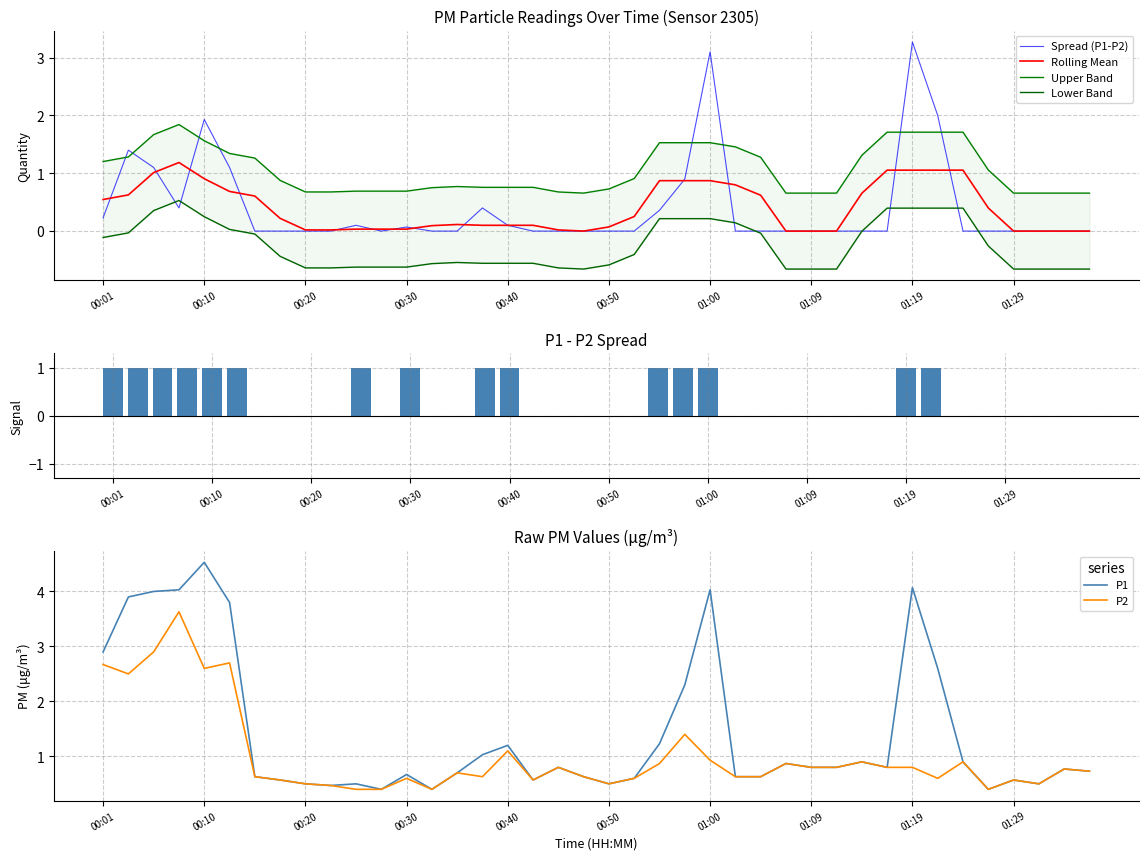

Reading right to left, extract all data points from this chart.

P1: 01:36=0.7	01:34=0.8	01:31=0.5	01:29=0.6	01:27=0.4	01:24=0.9	01:22=2.6	01:19=4.1	01:17=0.8	01:14=0.9	01:12=0.8	01:09=0.8	01:07=0.9	01:04=0.6	01:02=0.6	01:00=4.0	00:57=2.3	00:55=1.2	00:52=0.6	00:50=0.5	00:47=0.6	00:45=0.8	00:42=0.6	00:40=1.2	00:37=1.0	00:35=0.7	00:33=0.4	00:30=0.7	00:28=0.4	00:25=0.5	00:23=0.5	00:20=0.5	00:18=0.6	00:15=0.6	00:13=3.8	00:10=4.5	00:08=4.0	00:06=4.0	00:03=3.9	00:01=2.9
P2: 01:36=0.7	01:34=0.8	01:31=0.5	01:29=0.6	01:27=0.4	01:24=0.9	01:22=0.6	01:19=0.8	01:17=0.8	01:14=0.9	01:12=0.8	01:09=0.8	01:07=0.9	01:04=0.6	01:02=0.6	01:00=0.9	00:57=1.4	00:55=0.9	00:52=0.6	00:50=0.5	00:47=0.6	00:45=0.8	00:42=0.6	00:40=1.1	00:37=0.6	00:35=0.7	00:33=0.4	00:30=0.6	00:28=0.4	00:25=0.4	00:23=0.5	00:20=0.5	00:18=0.6	00:15=0.6	00:13=2.7	00:10=2.6	00:08=3.6	00:06=2.9	00:03=2.5	00:01=2.7